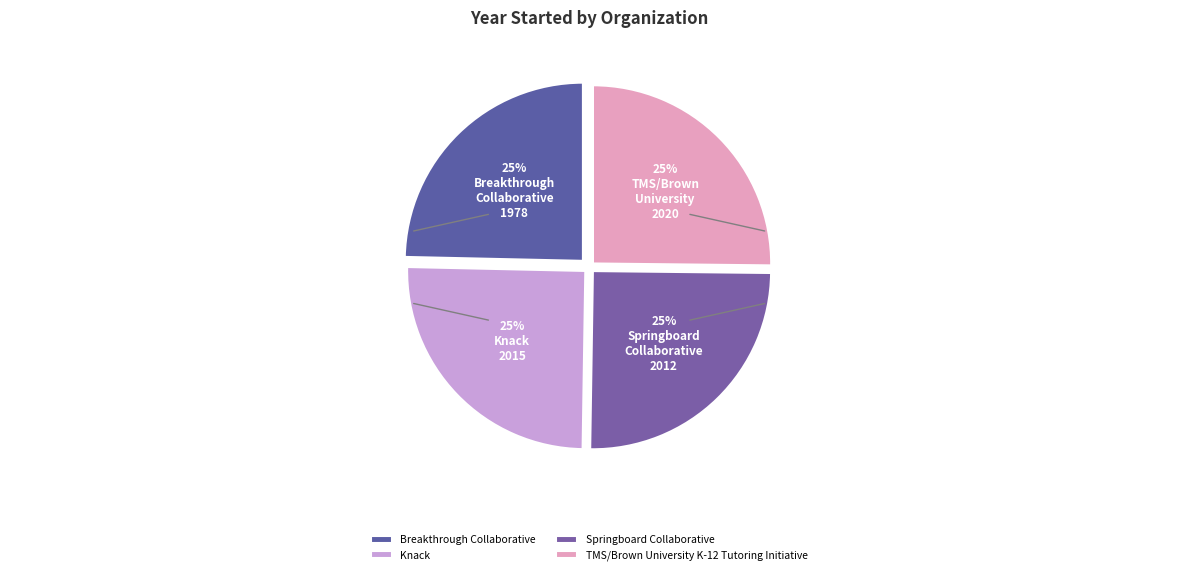

To the nearest percent, what percentage of the pie is Breakthrough Collaborative?

25%